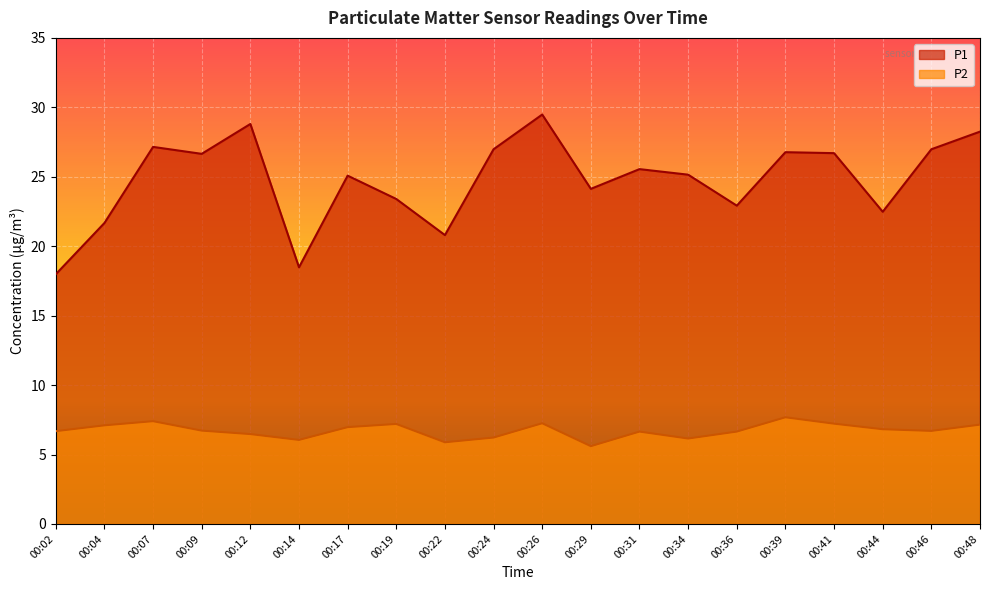

True or false: P2 has more than 0 interior local peaks.

True